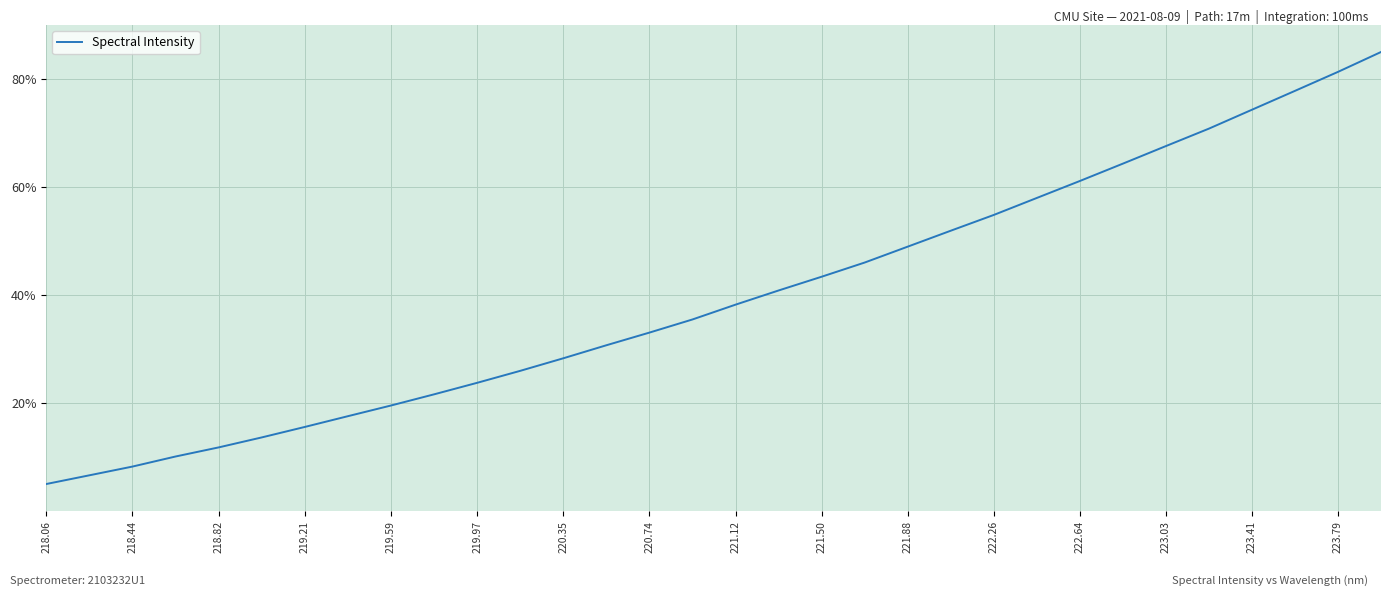

True or false: the data has more than 2 interior local peaks.

False